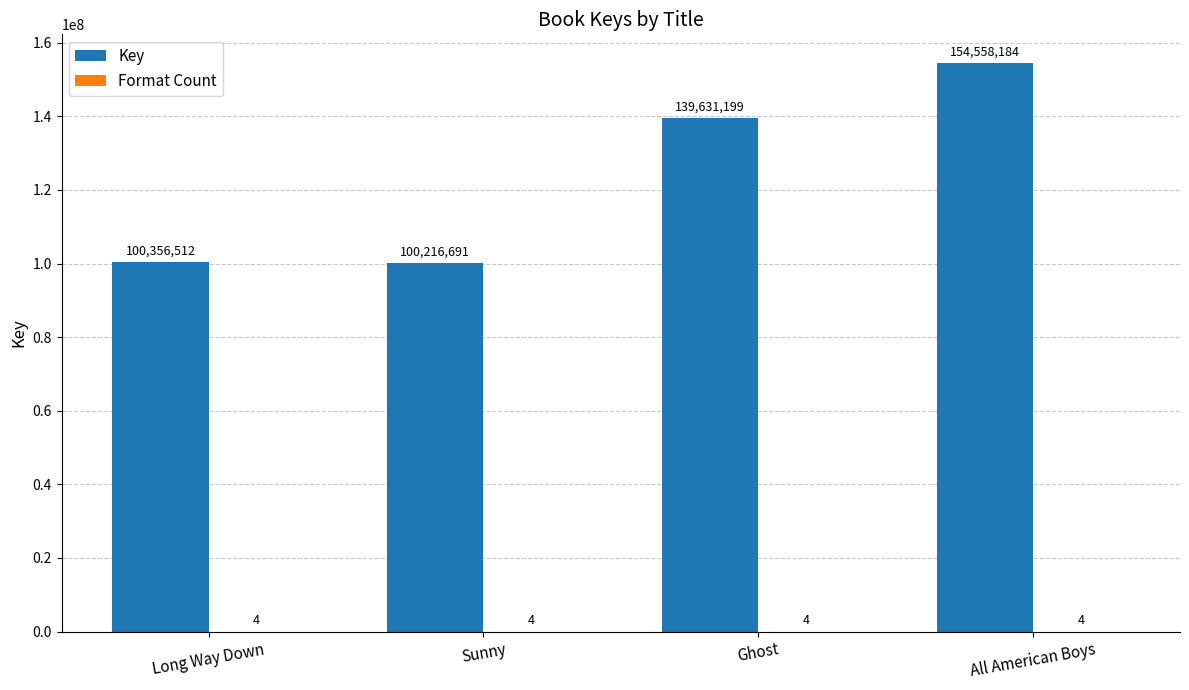

Between Long Way Down and Ghost, which series saw the biggest shift?

Key